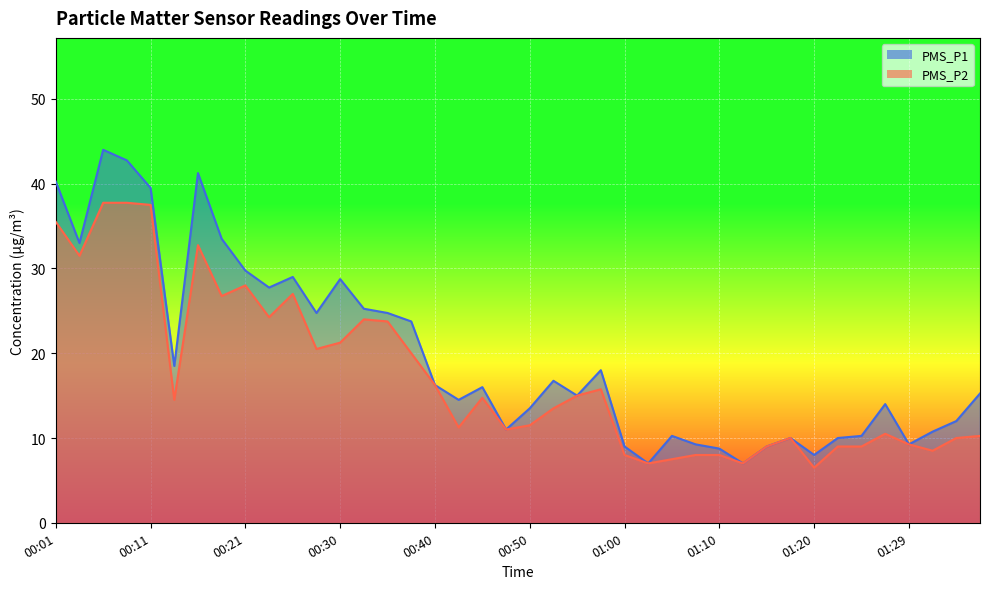

At how many categories does at least one series exceed 10?

30